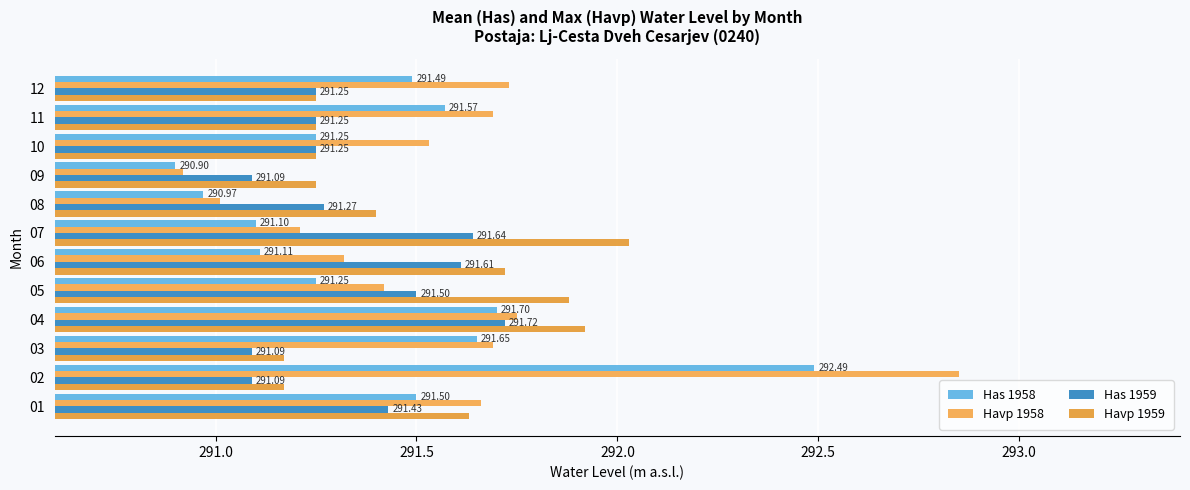

How many distinct data groups are displayed?

4